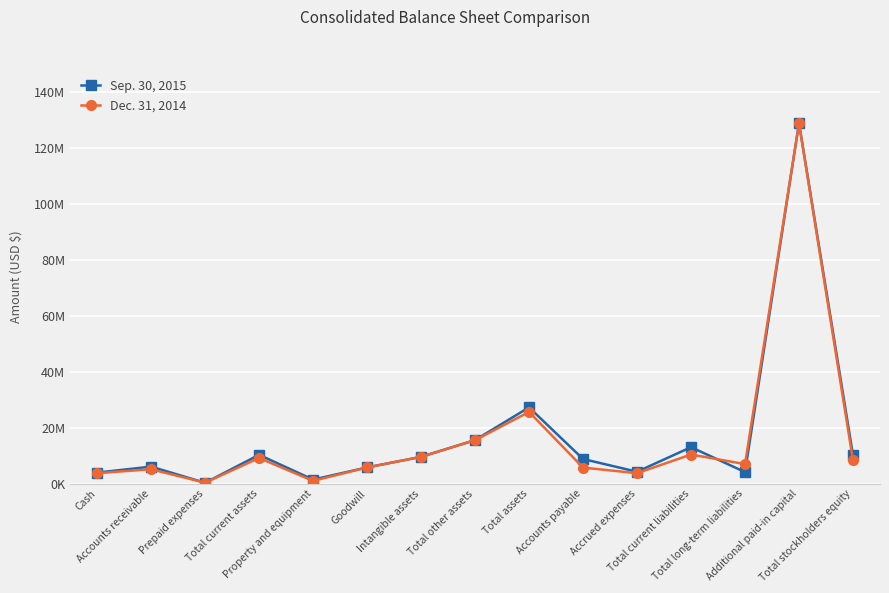

Does the chart have visible grid lines?

Yes